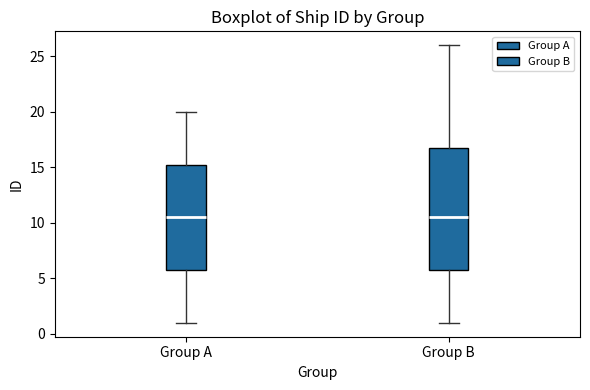

Reading left to right, read every box against the y-axis: the position of its median line, the range the box covers, and the ends of its whiskers. The values are not printed on the chart, so give them approximately, as read against the axis.

Group A: median 10.5, box 6.0 to 15.5, whiskers 1.0 to 20.0
Group B: median 10.5, box 6.0 to 17.0, whiskers 1.0 to 26.0